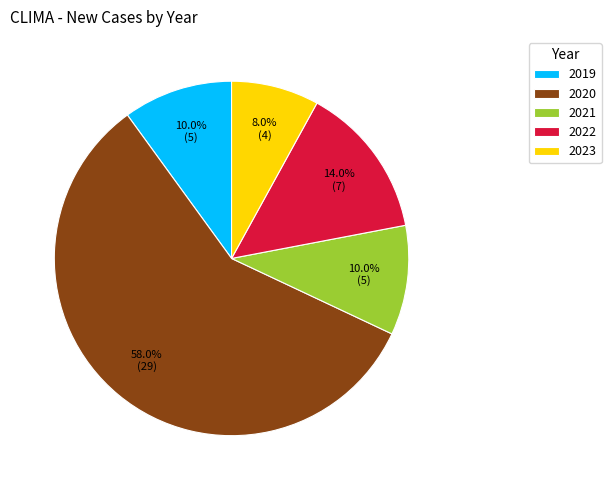

Does 2020 represent more than half of the total?

Yes